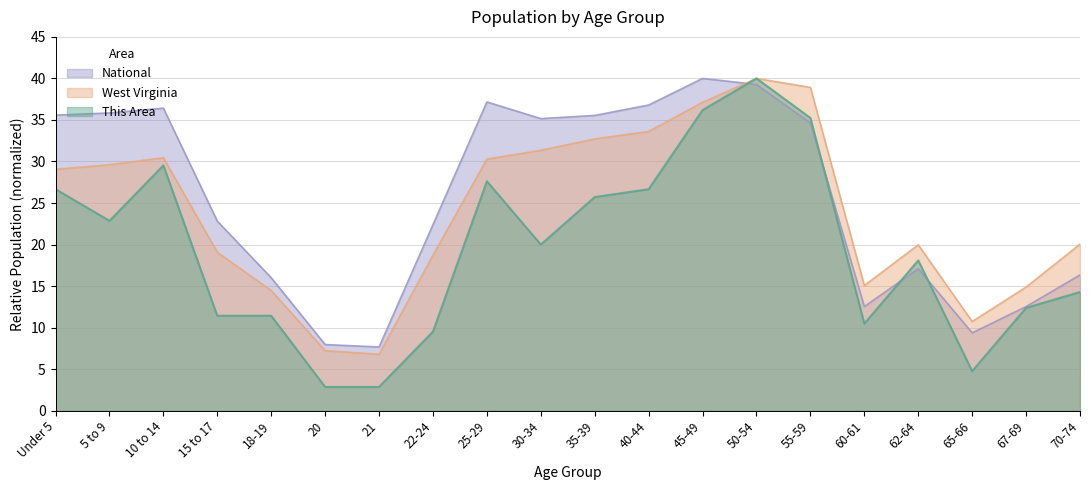

What are all the series names shown in the legend?

National, West Virginia, This Area